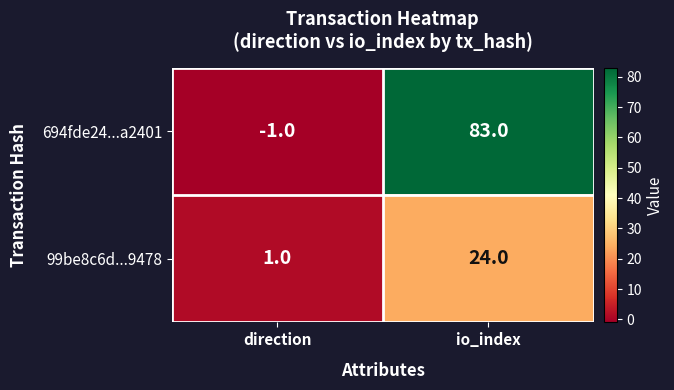

What is the smallest value displayed?

-1